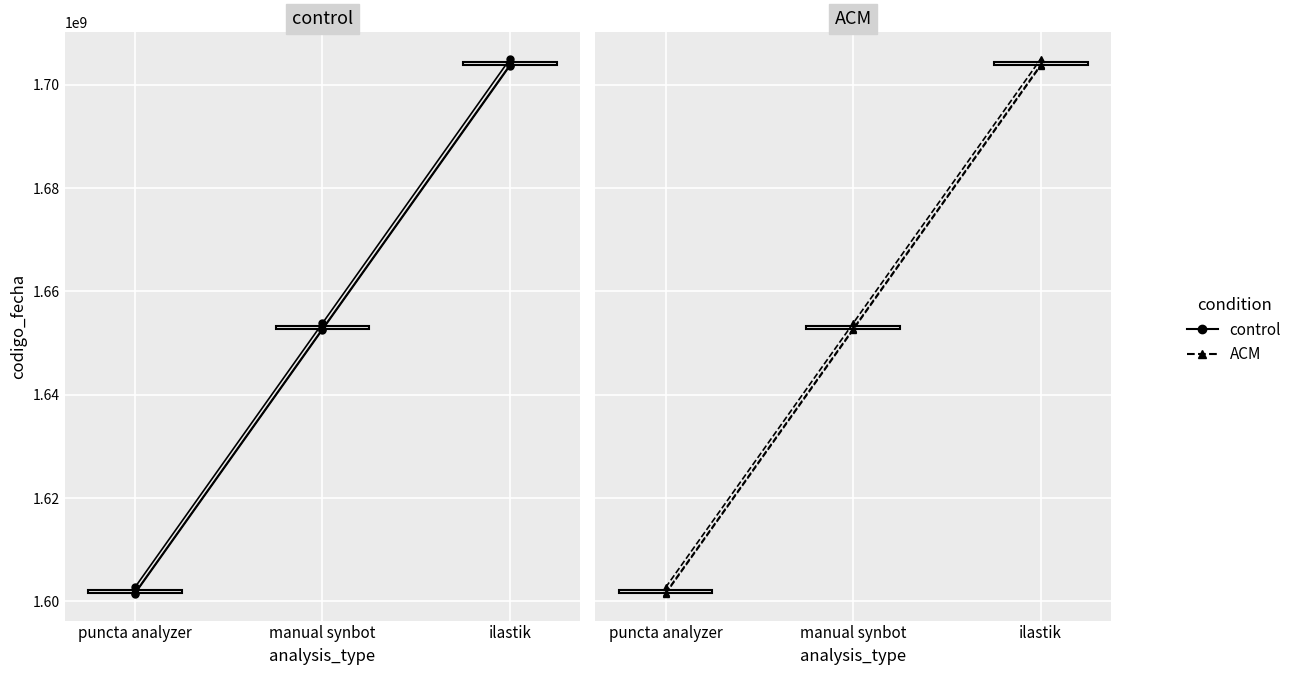

What is the lowest value of the ACM series?

1602678914.9